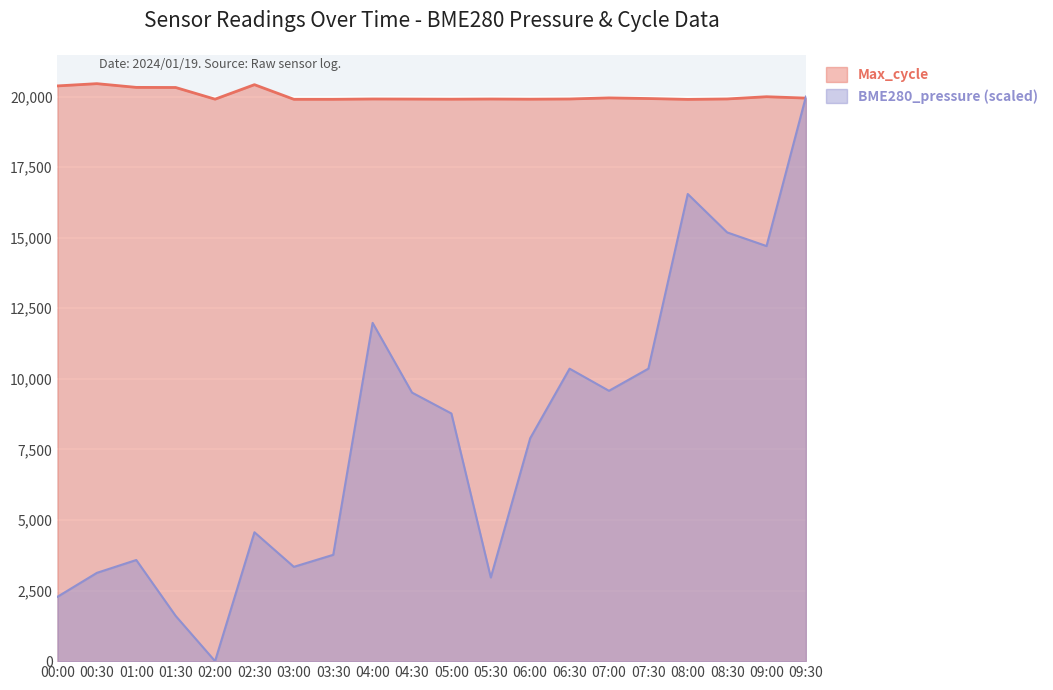

What is the difference between the maximum and minimum values?

557